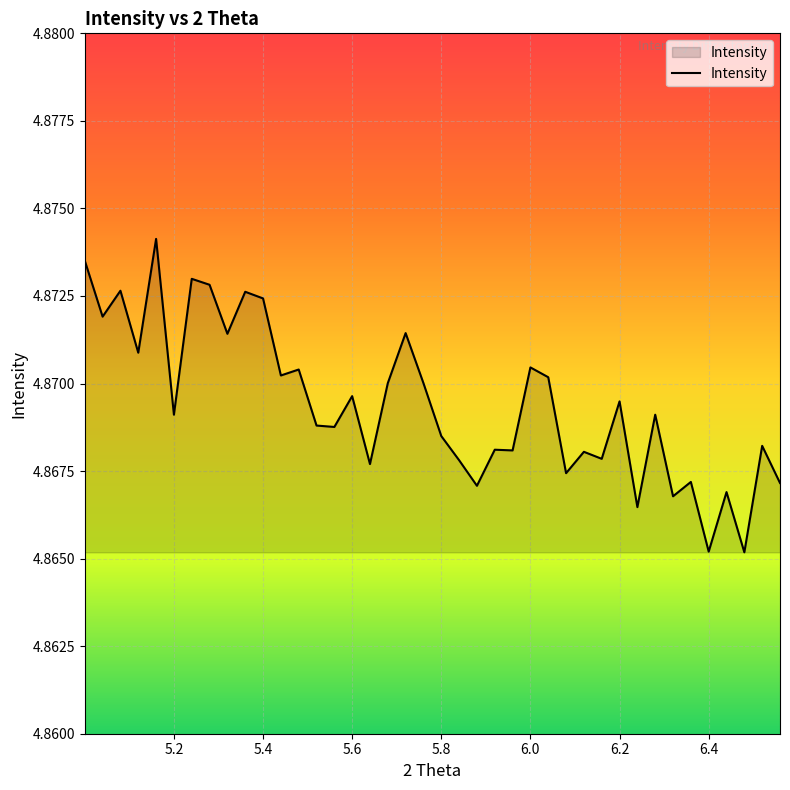

Does the chart have visible grid lines?

Yes